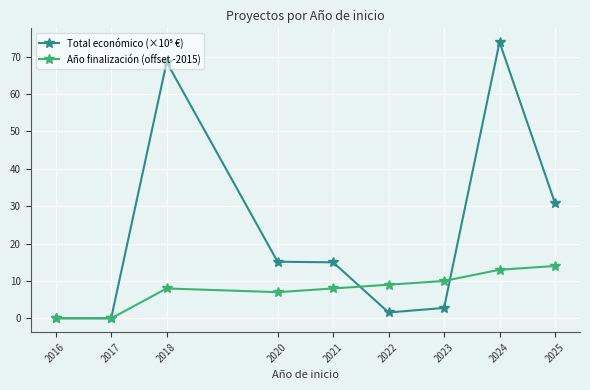

Which category has the highest value across all series?

2024